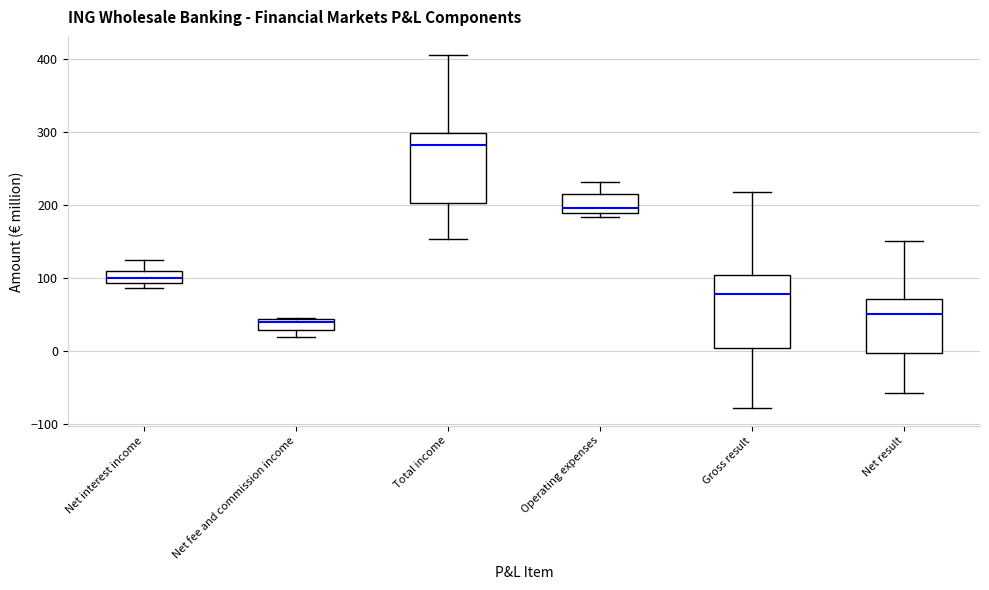

Where does the upper whisker of the box for Net interest income end on the y-axis? The values are not printed on the chart, so give them approximately, as read against the axis.

120